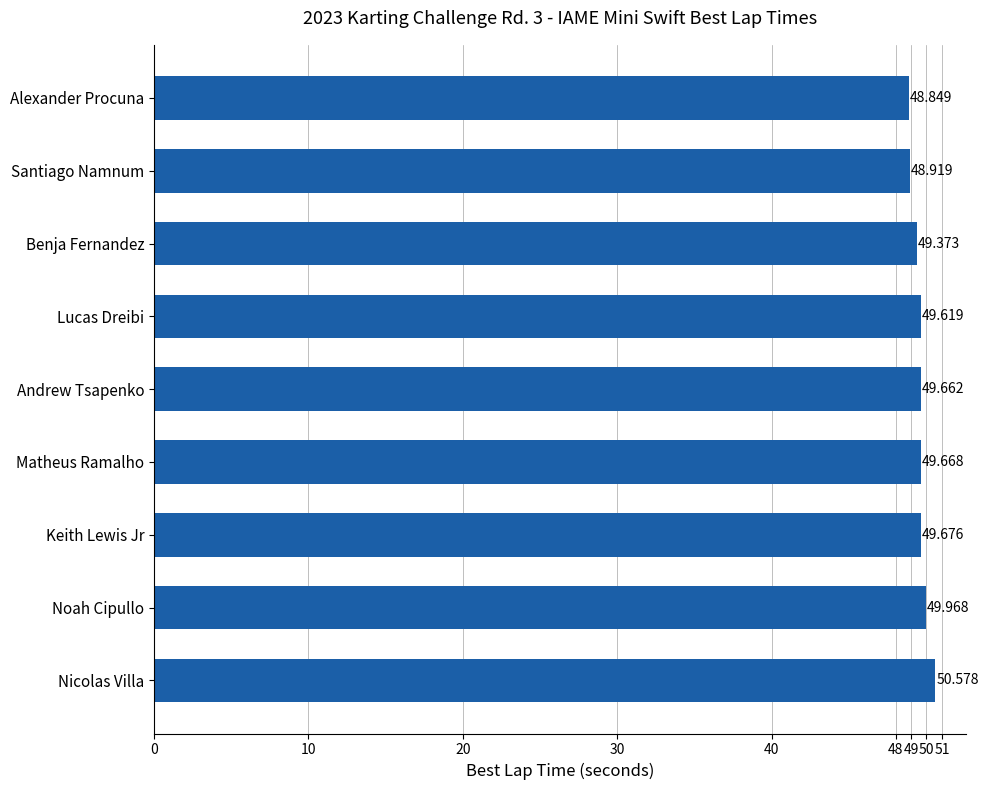

How many series are shown in this chart?

1